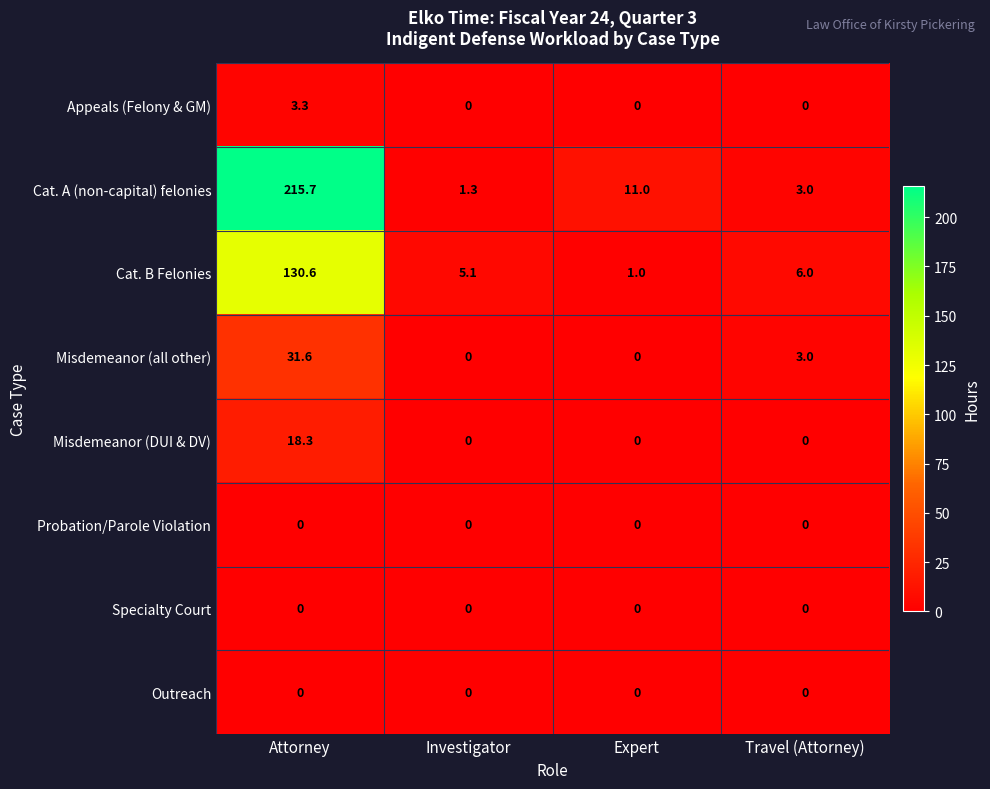

What is the difference between the second highest and minimum values in the Cat. B Felonies series?

5.0